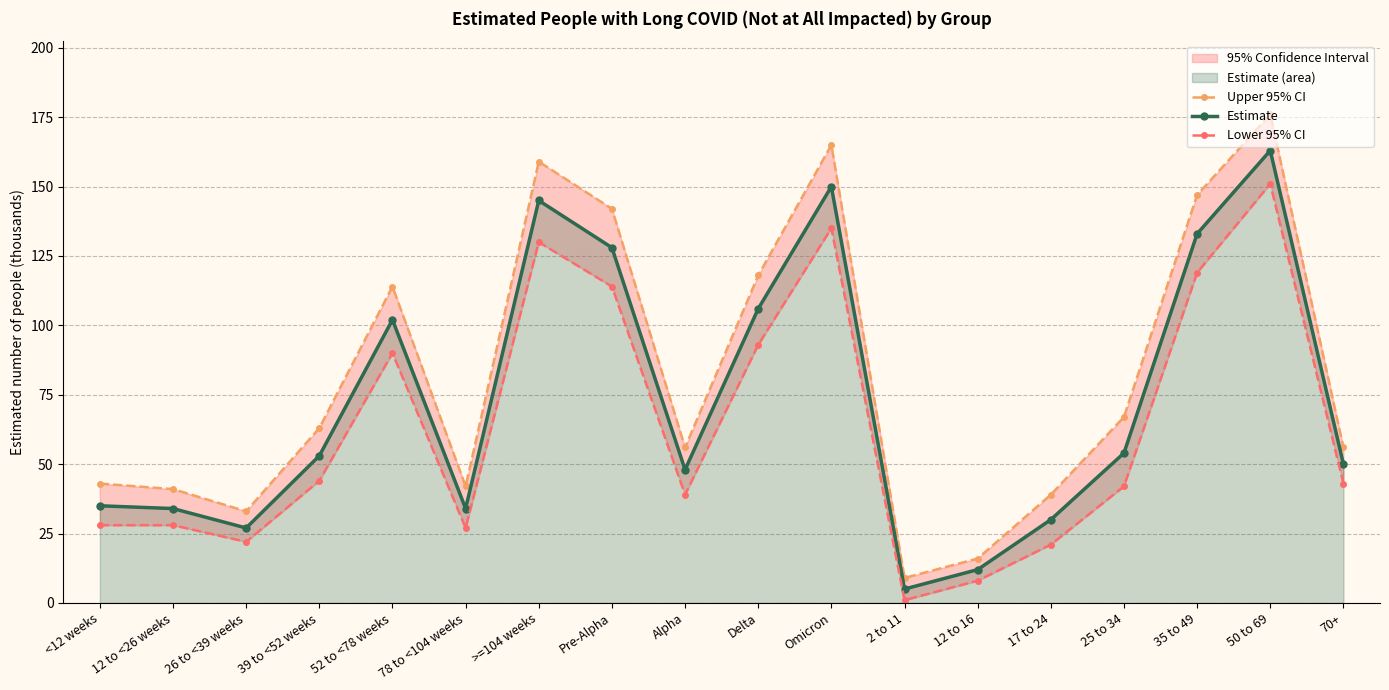

Where is the first local minimum for Upper 95% CI?

26 to <39 weeks